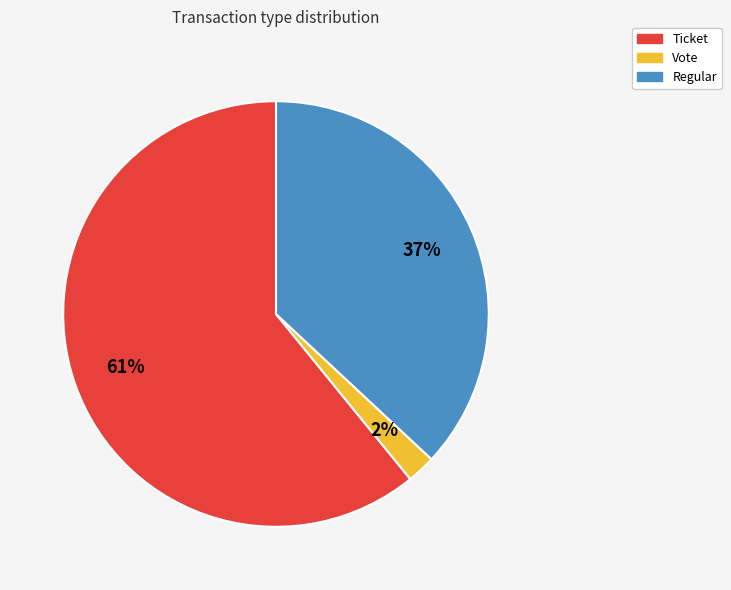

To the nearest percent, what is the combined percentage of Regular and Ticket?

98%